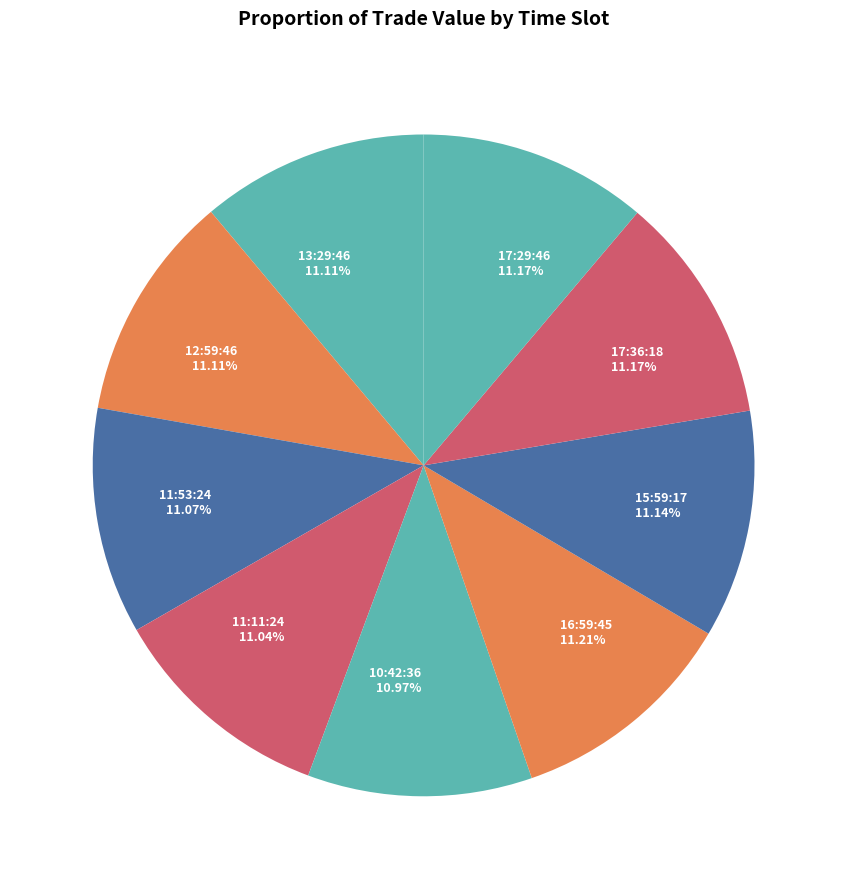

To the nearest percent, what is the average slice percentage?

11%